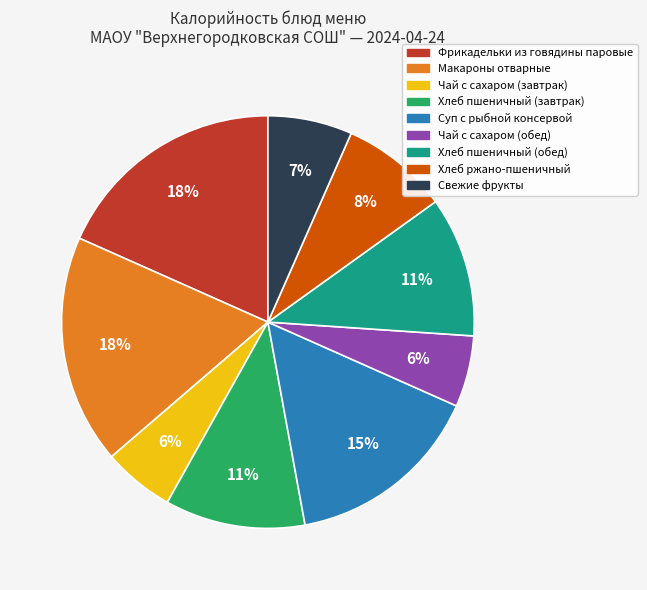

How many slices are in this pie chart?

9